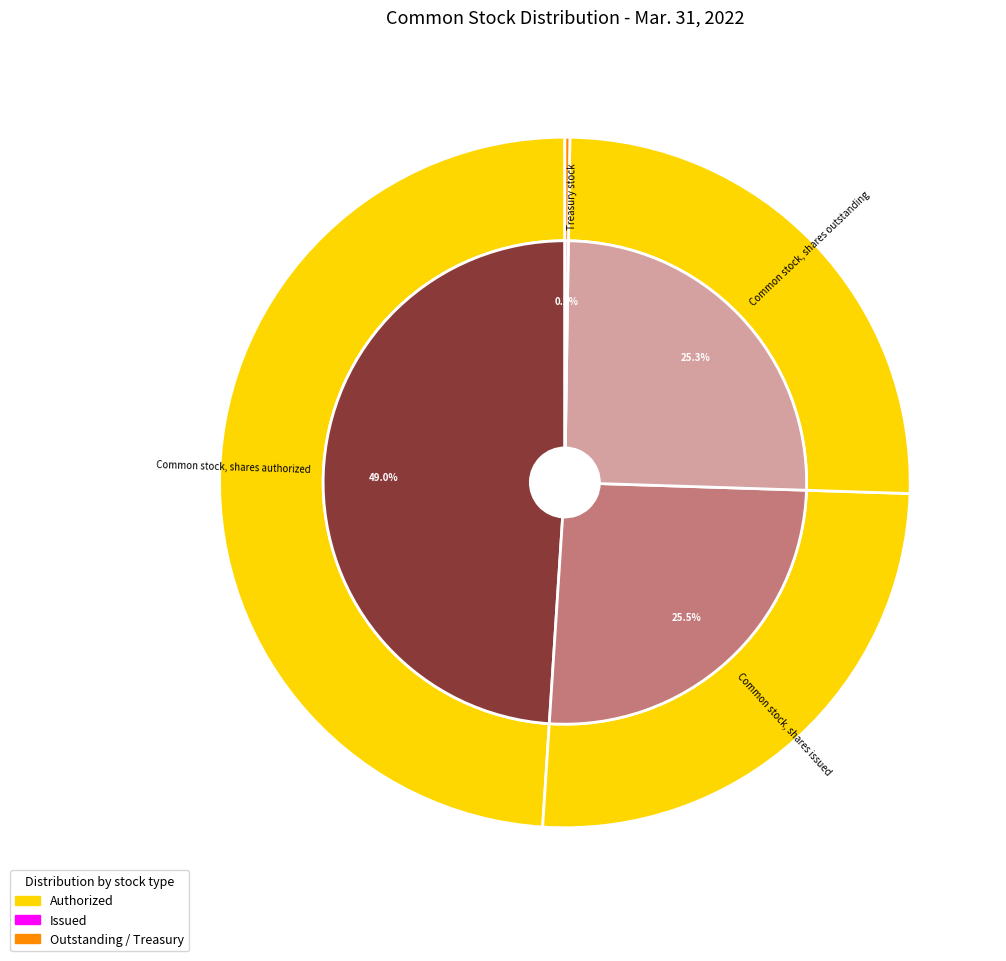

How many segments does this pie chart have?

4